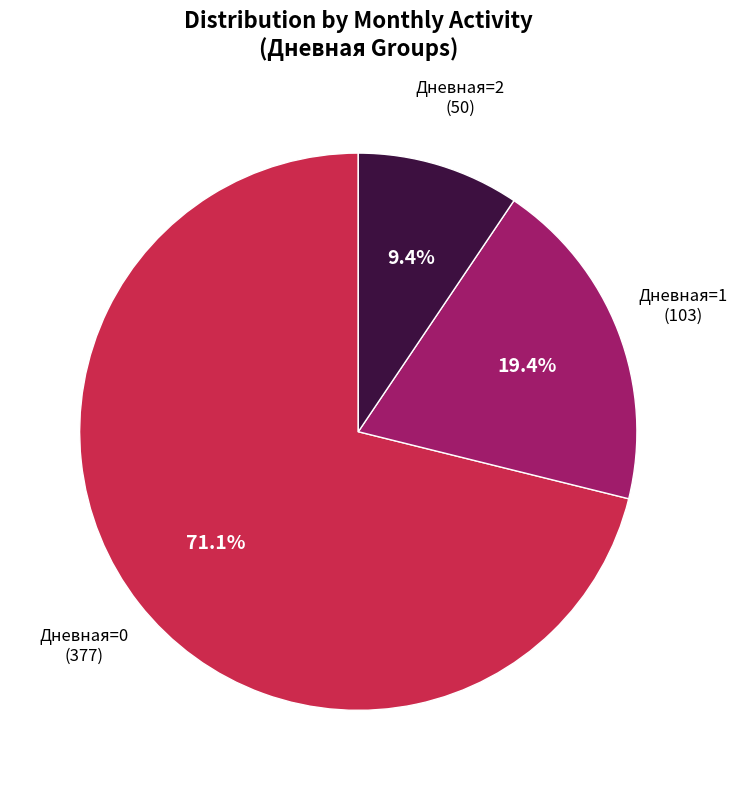

How many segments does this pie chart have?

3